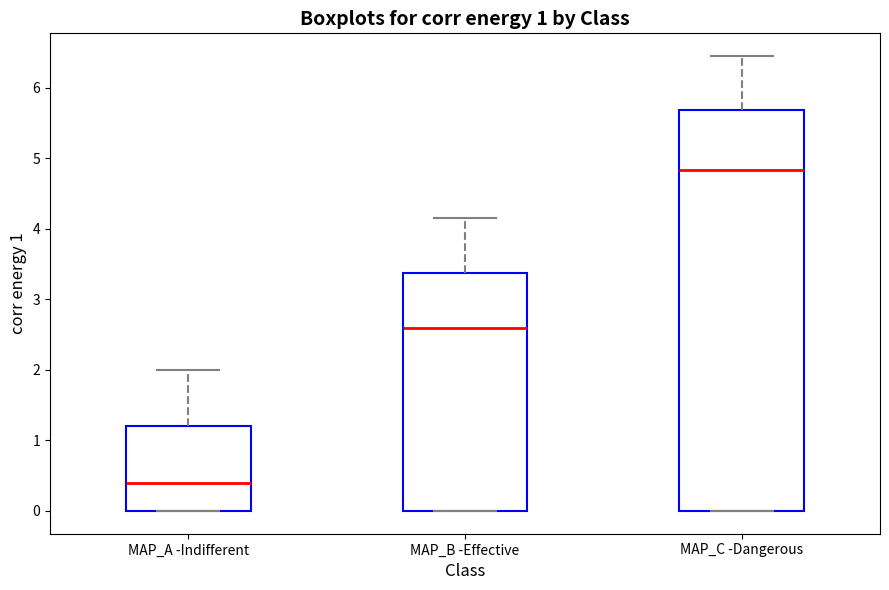

Reading left to right, read every box against the y-axis: the position of its median line, the range the box covers, and the ends of its whiskers. The values are not printed on the chart, so give them approximately, as read against the axis.

MAP_A -Indifferent: median 0.4, box 0.0 to 1.2, whiskers 0.0 to 2.0
MAP_B -Effective: median 2.6, box 0.0 to 3.4, whiskers 0.0 to 4.2
MAP_C -Dangerous: median 4.8, box 0.0 to 5.7, whiskers 0.0 to 6.4